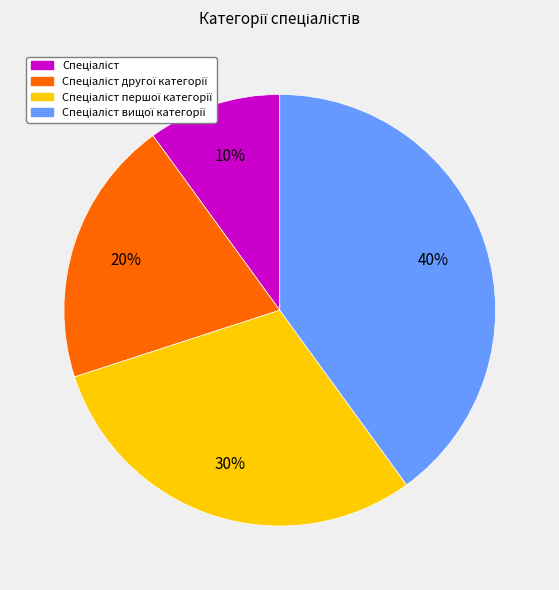

To the nearest percent, what is the difference between the largest and smallest slice percentages?

30%